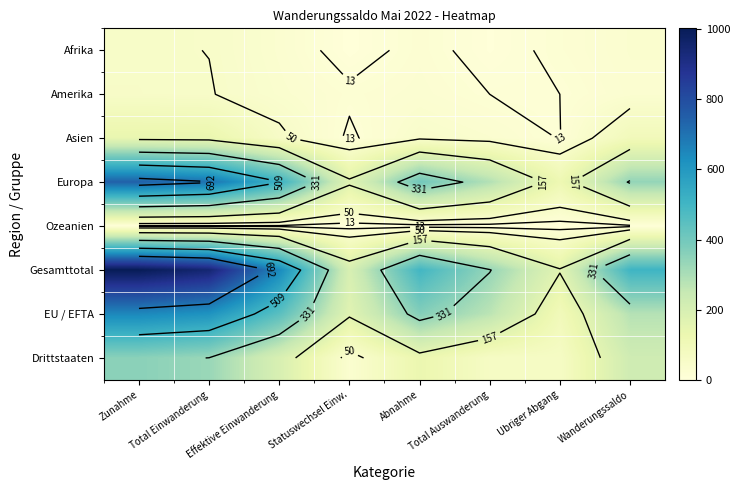

Rank the series at Zunahme from highest to lowest value.

Gesamttotal, Europa, EU / EFTA, Drittstaaten, Asien, Amerika, Afrika, Ozeanien